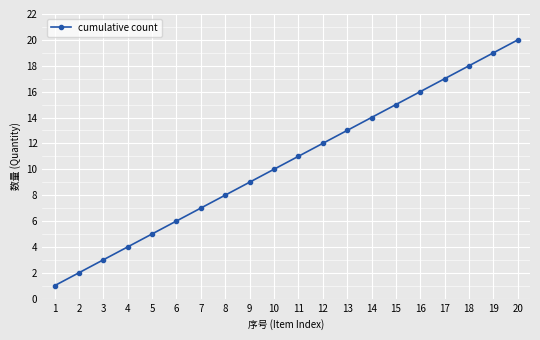

At which category does the chart reach its peak across all series?

20